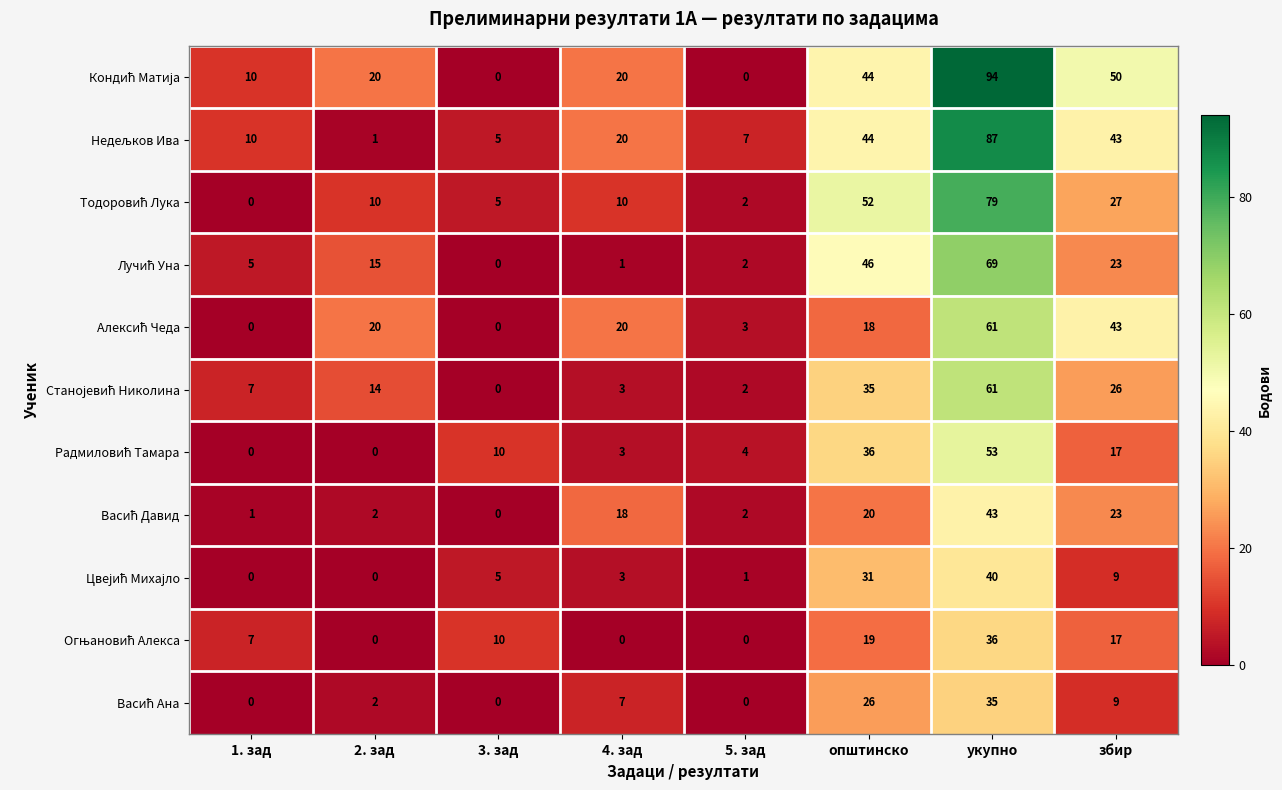

What is the spread (max minus min) of values at 4. зад?

20